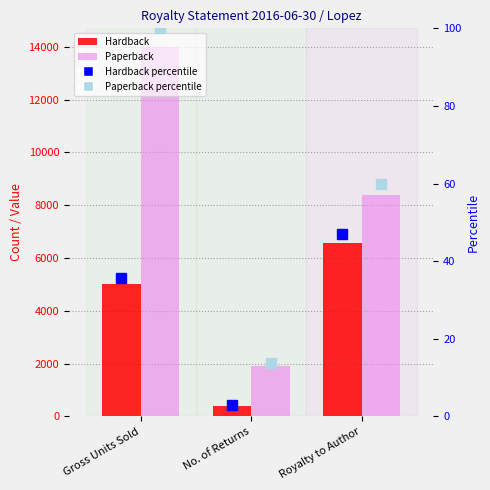

Which series has the largest total across all categories?

Paperback